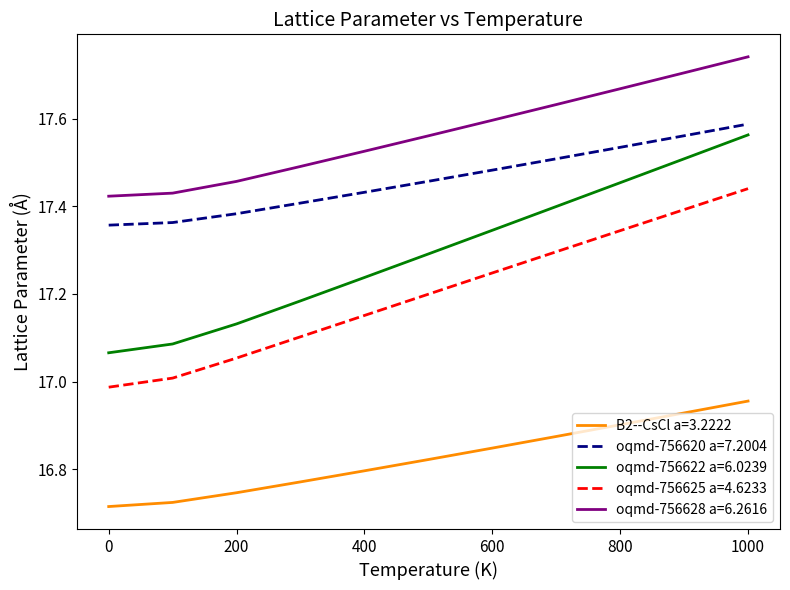

Which series has the largest range (max minus min)?

oqmd-756622 a=6.0239